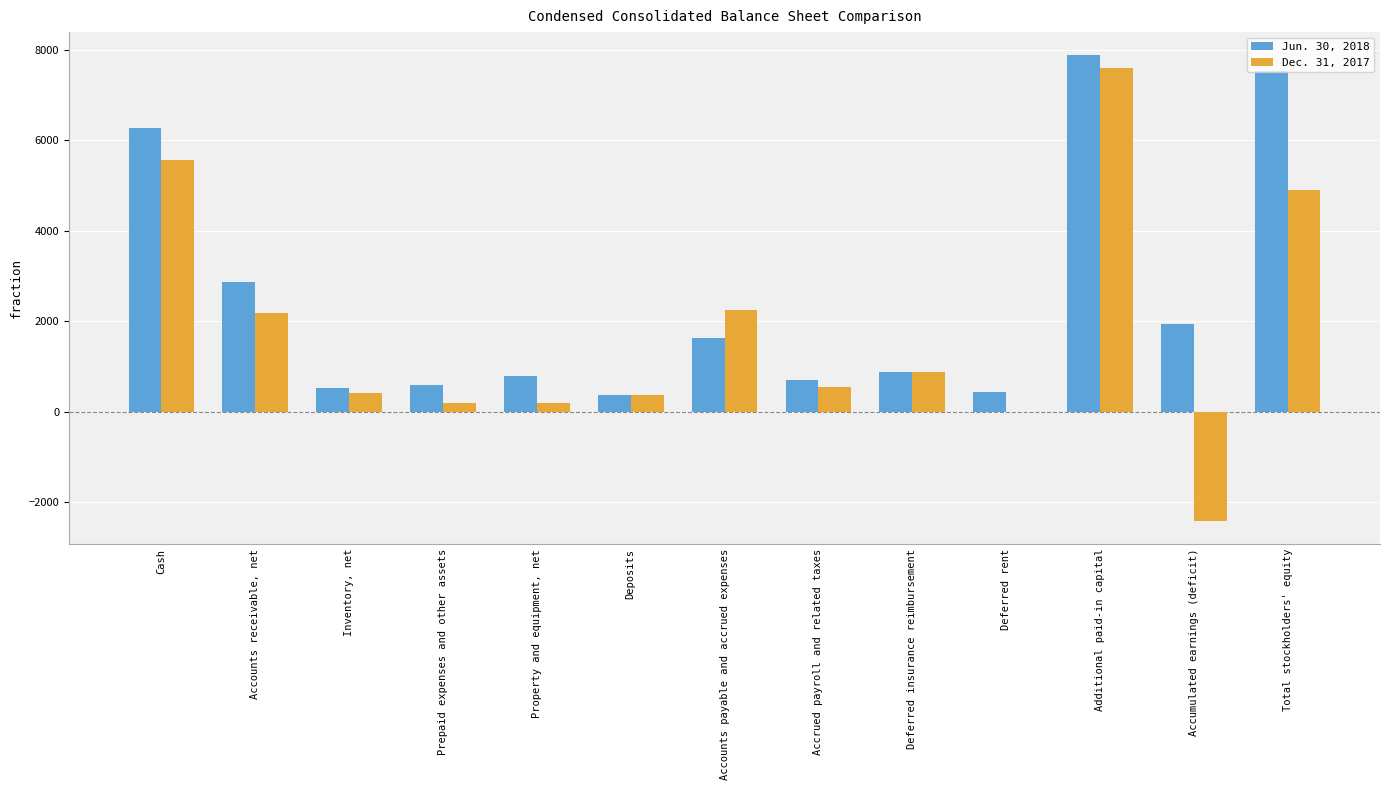

At which category is the sum across all series the highest?

Additional paid-in capital